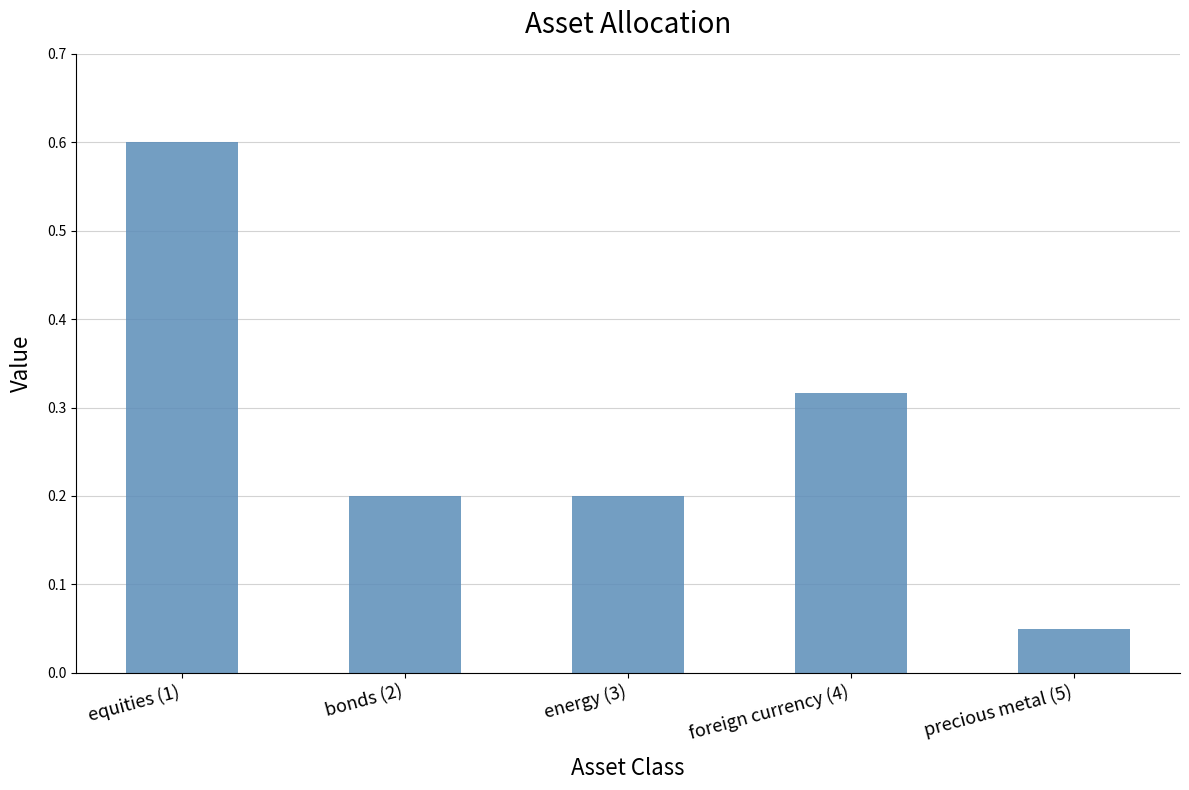

Is it true that the value at equities (1) is 0.9?

False